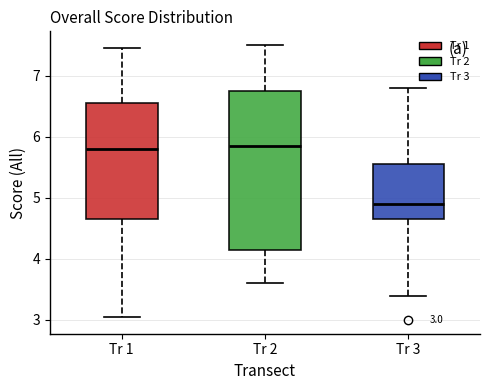

Which box is the tallest, from its lower edge to its upper edge?

Tr 2